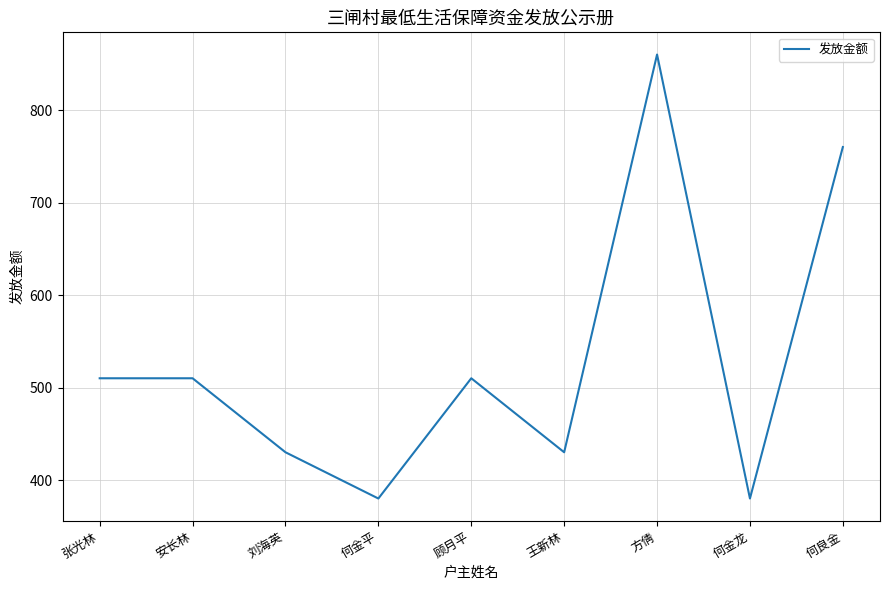

What is the difference between the maximum and minimum values?

480